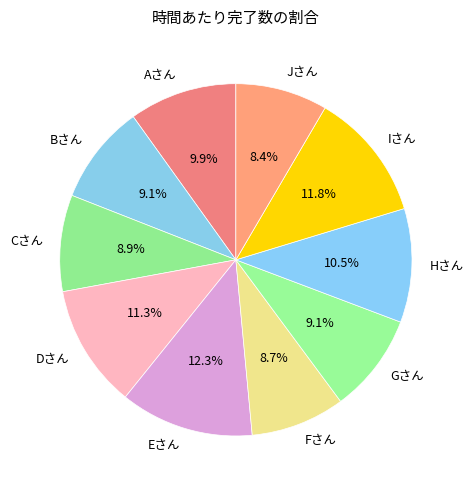

The Bさん slice represents 21% of the pie. True or false?

False